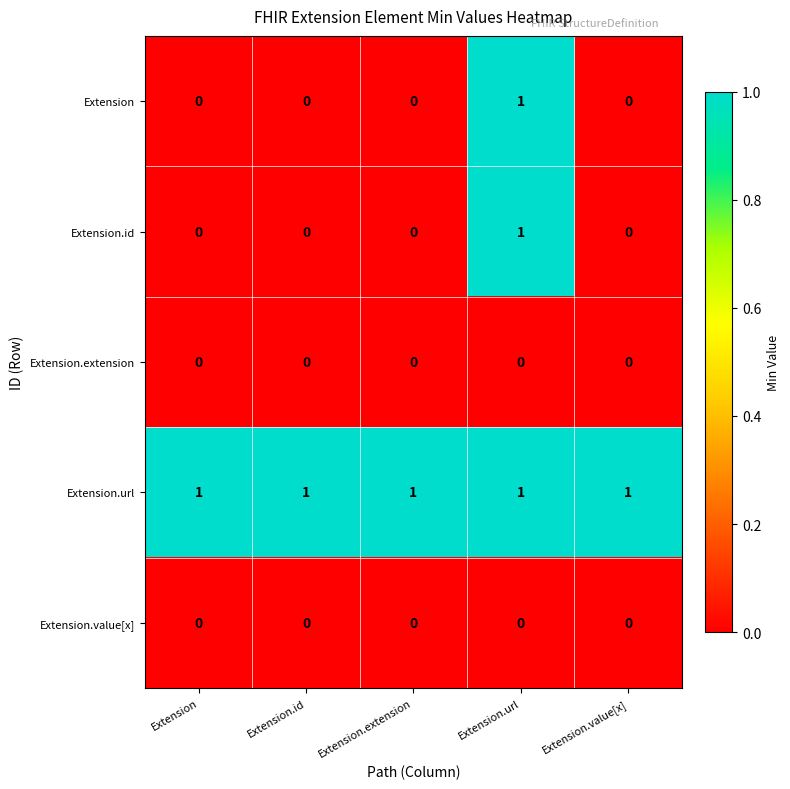

The Extension.value[x] series shows 0 at Extension.value[x]. True or false?

True